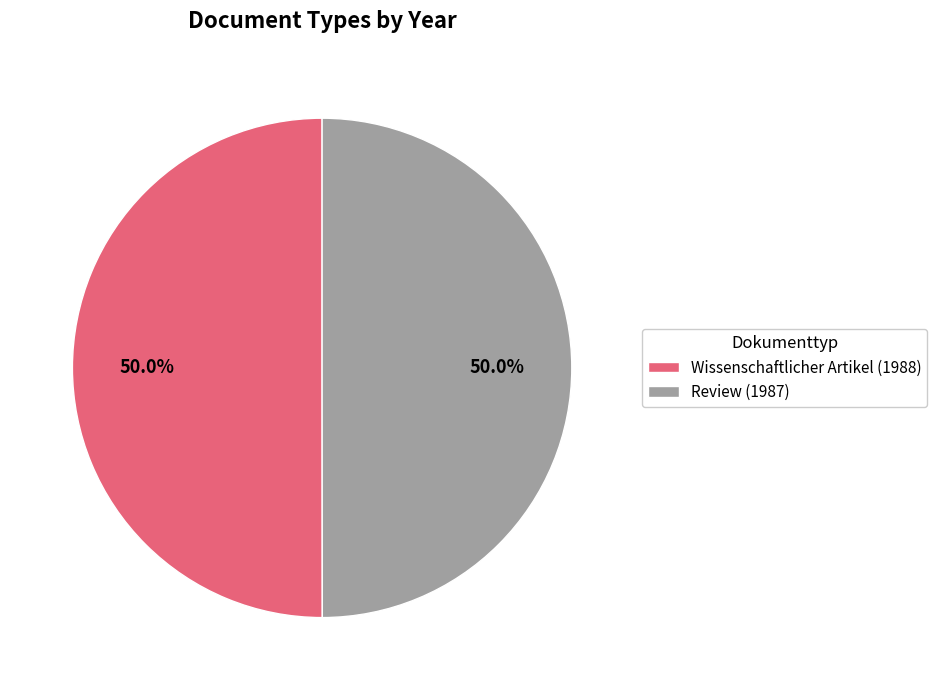

What is the ratio of the value at Wissenschaftlicher Artikel (1988) to the value at Review (1987)?

1.0